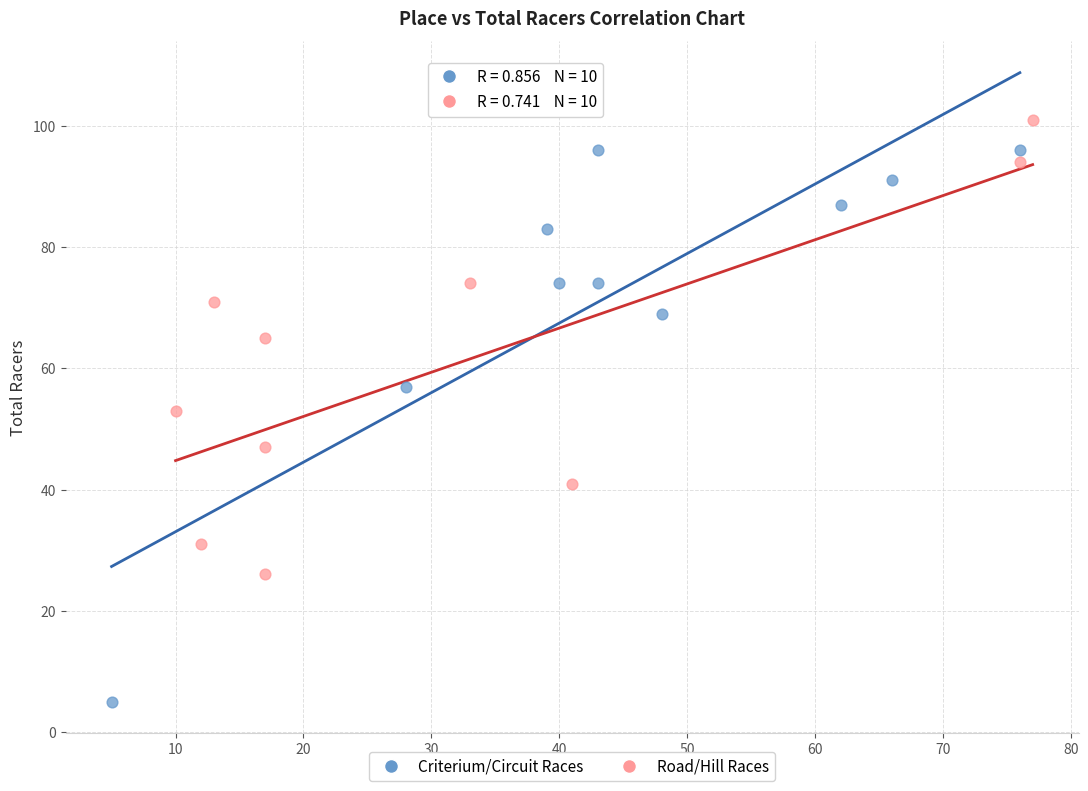

Which series has the largest Y range (max minus min)?

Criterium/Circuit Races